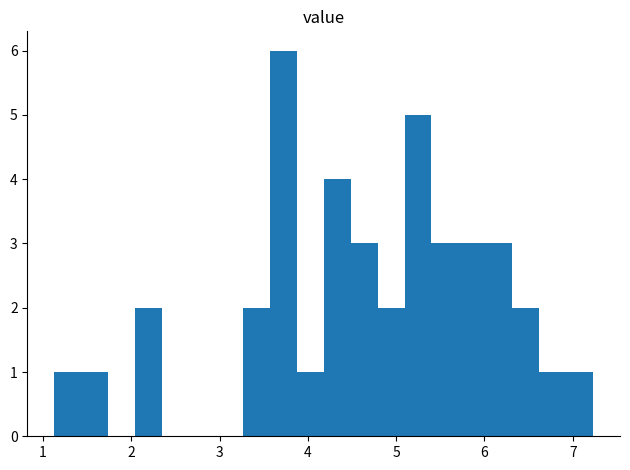

Read against the x-axis, roughly where is the centre of the tallest bar?

3.7